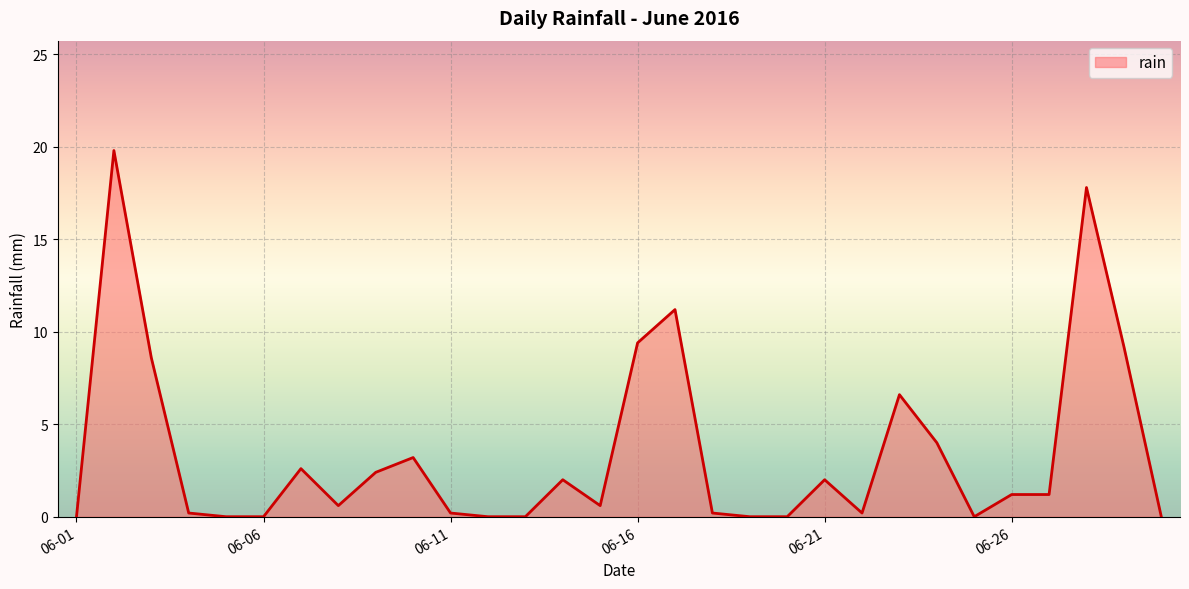

What is the greatest value displayed?

19.8